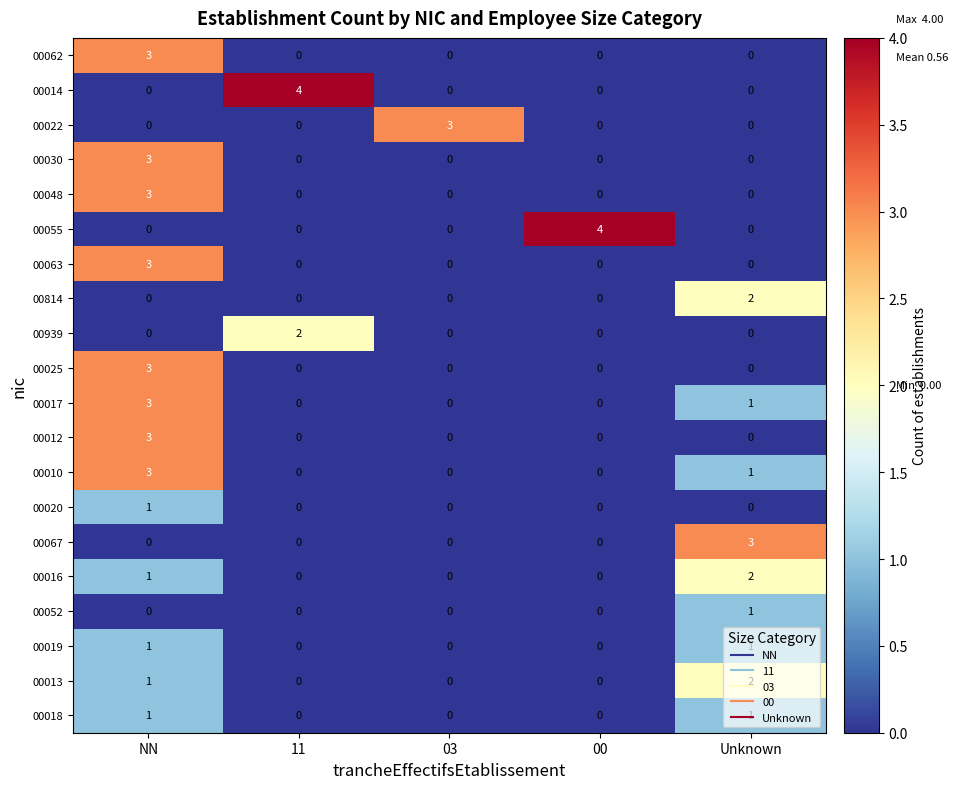

What is the sum of all 00014 values?

4